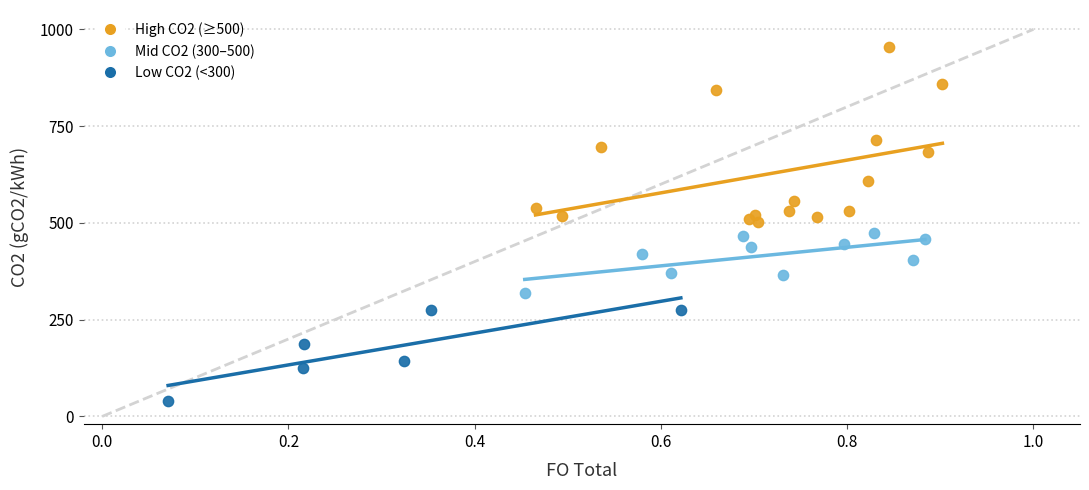

Which series contains the highest Y value?

High CO2 (≥500)